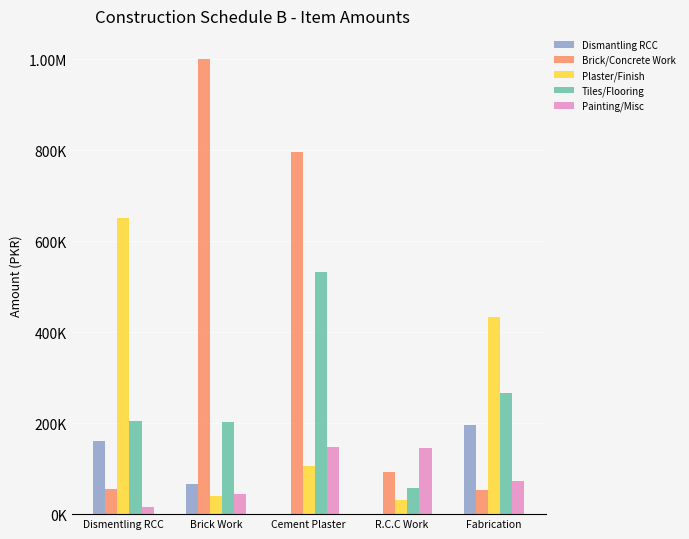

Are the bars horizontal?

No